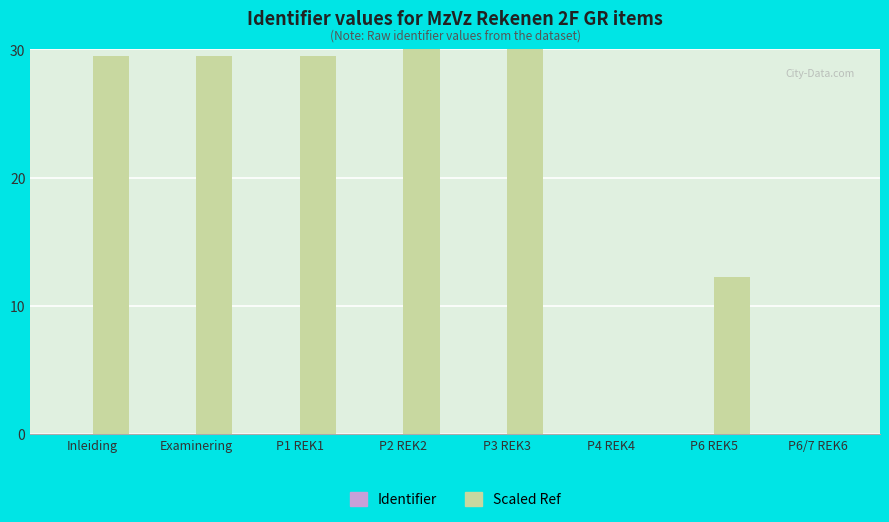

How many values in the Scaled Ref series exceed 29?

5